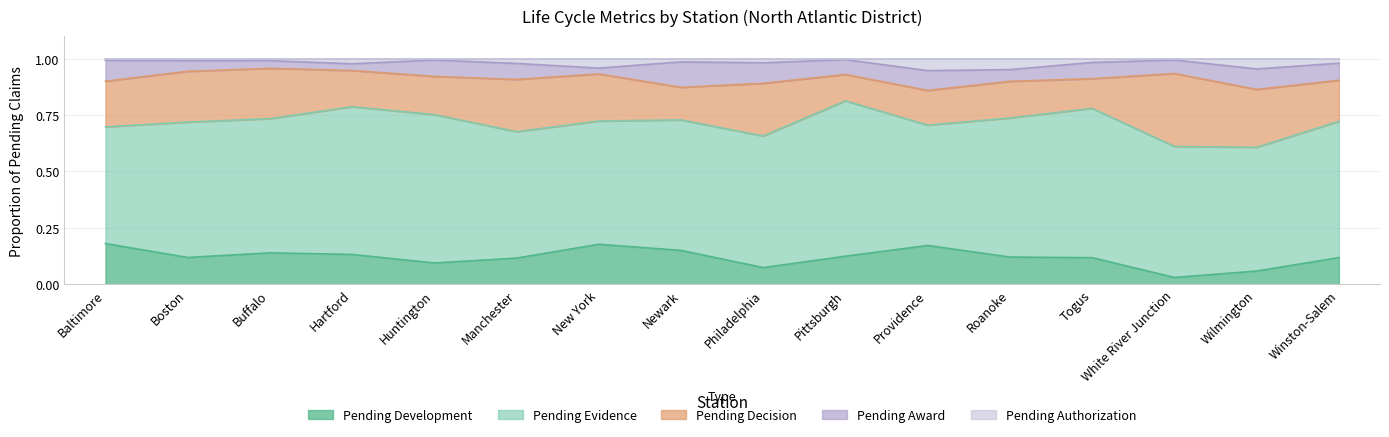

How many lines are shown in the chart?

5